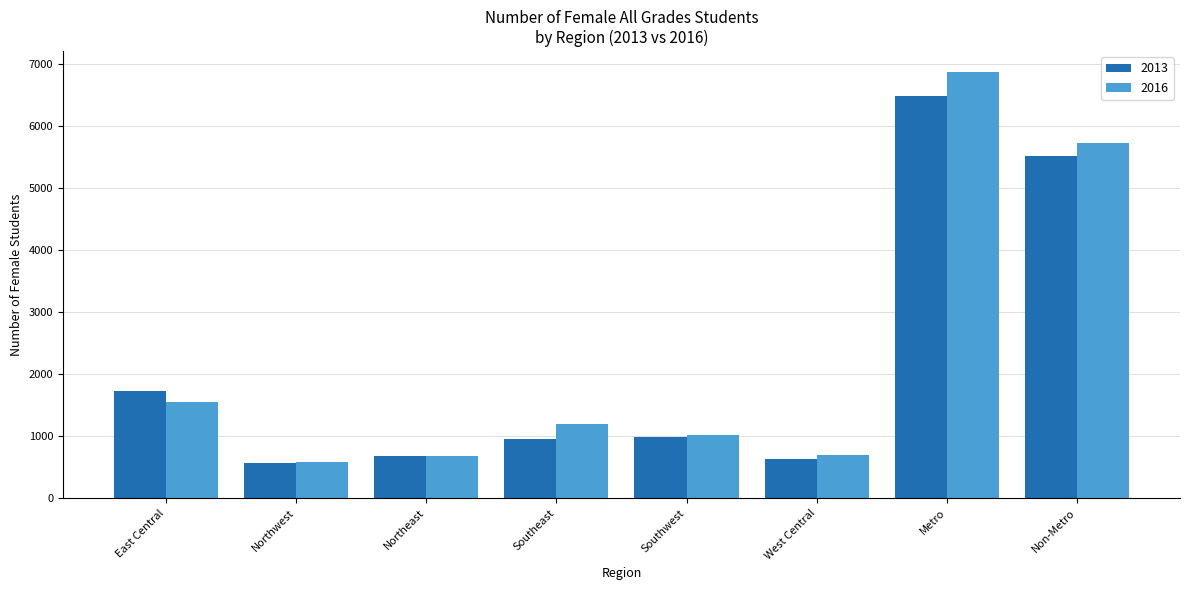

Which label corresponds to the smallest value in the chart?

Northwest